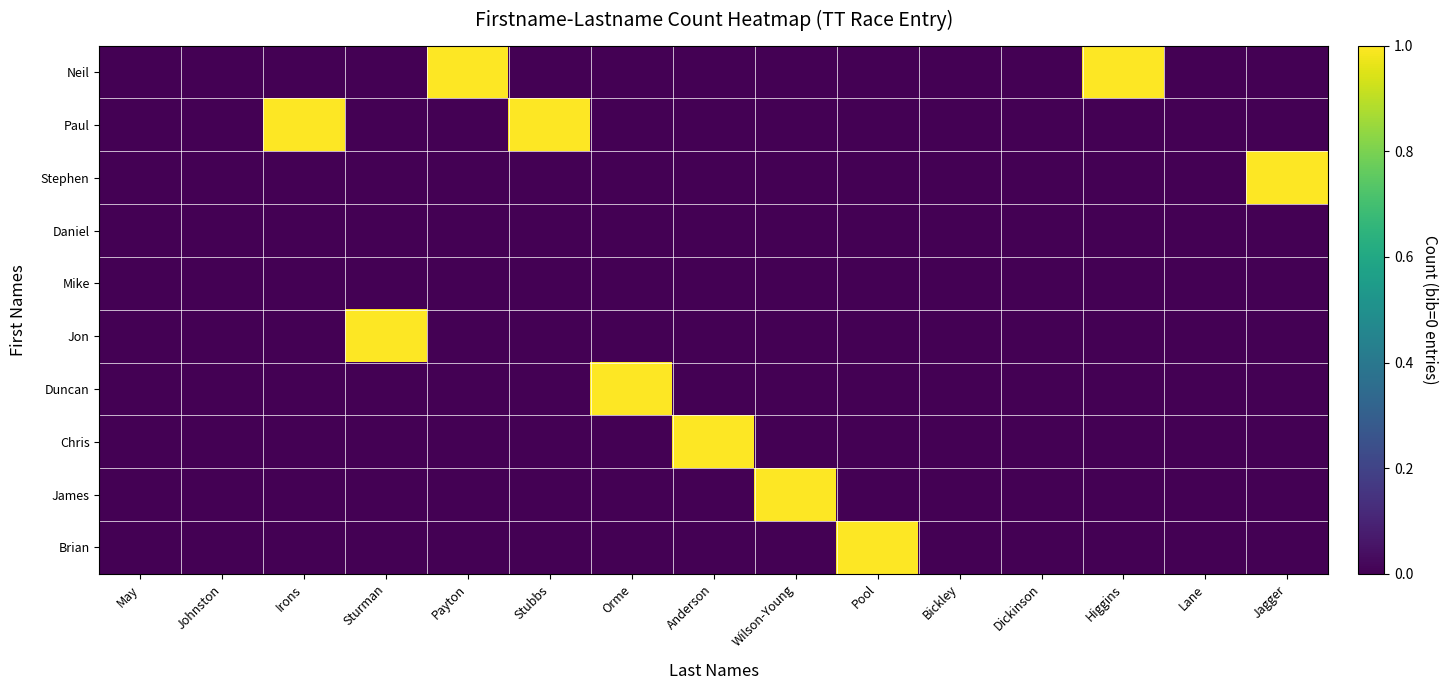

Between Orme and Anderson, which series saw the biggest shift?

Duncan